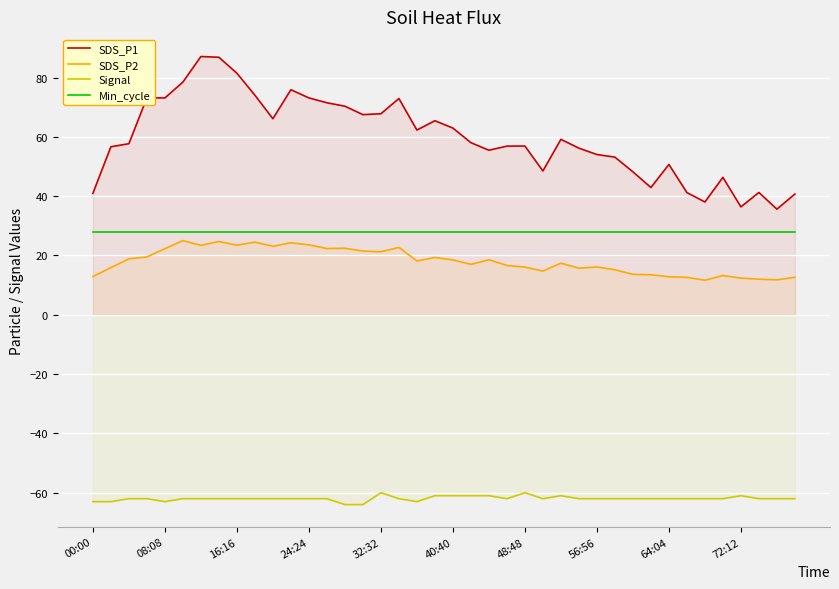

Read the SDS_P2 value at 72:12.

12.4